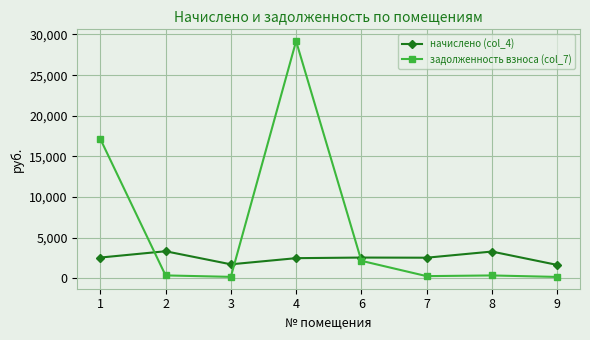

True or false: задолженность взноса (col_7) and начислено (col_4) intersect in this chart.

True